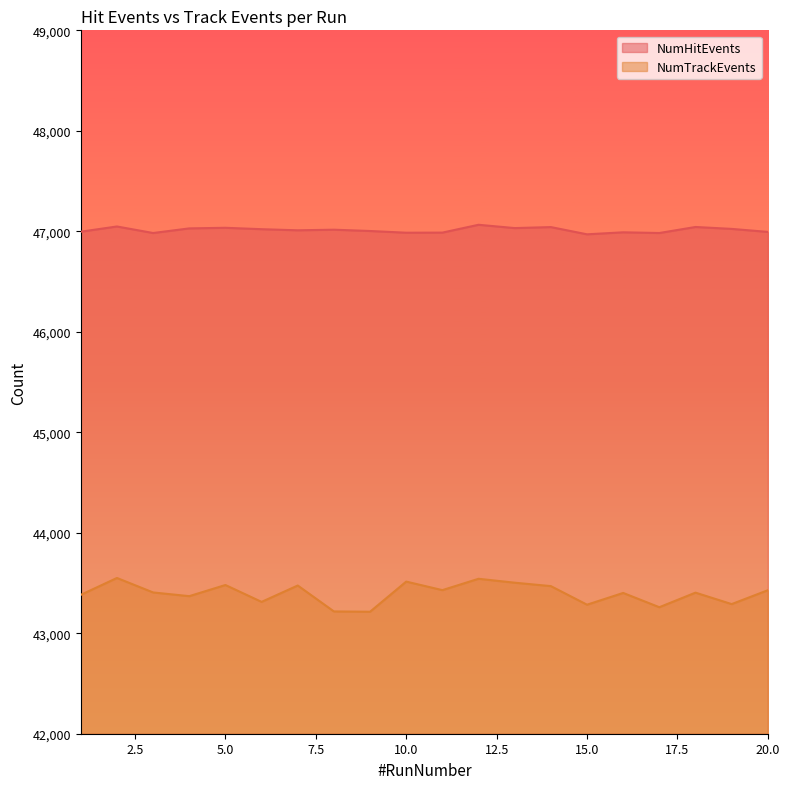

True or false: NumTrackEvents and NumHitEvents intersect in this chart.

False